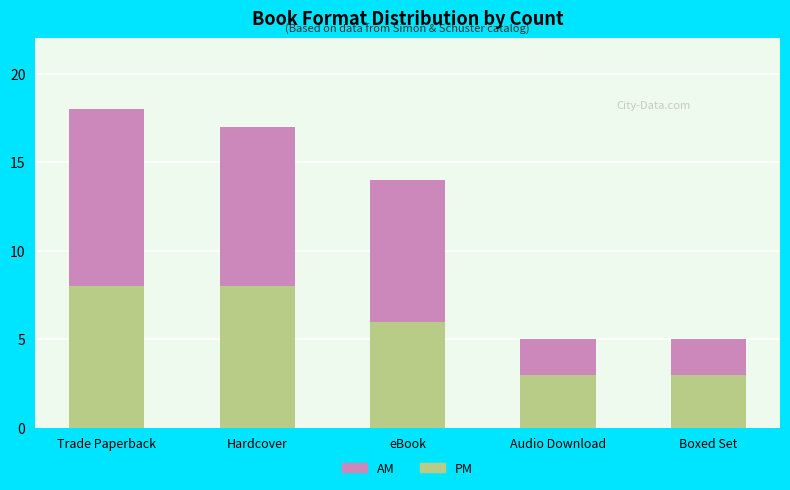

What is the average value of the PM series?

6